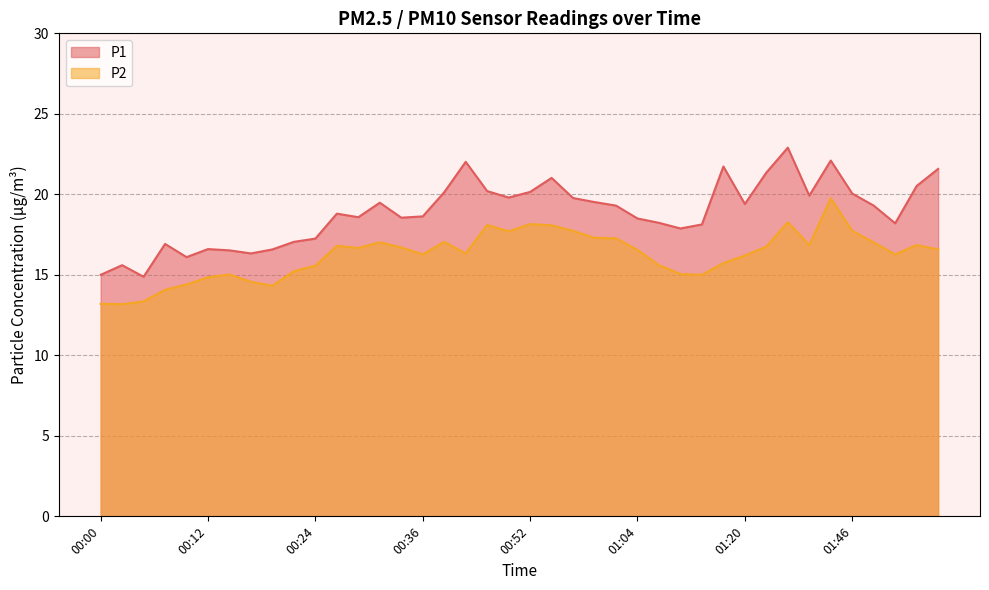

What is the value of the P1 point at the 35th from the left?

22.1